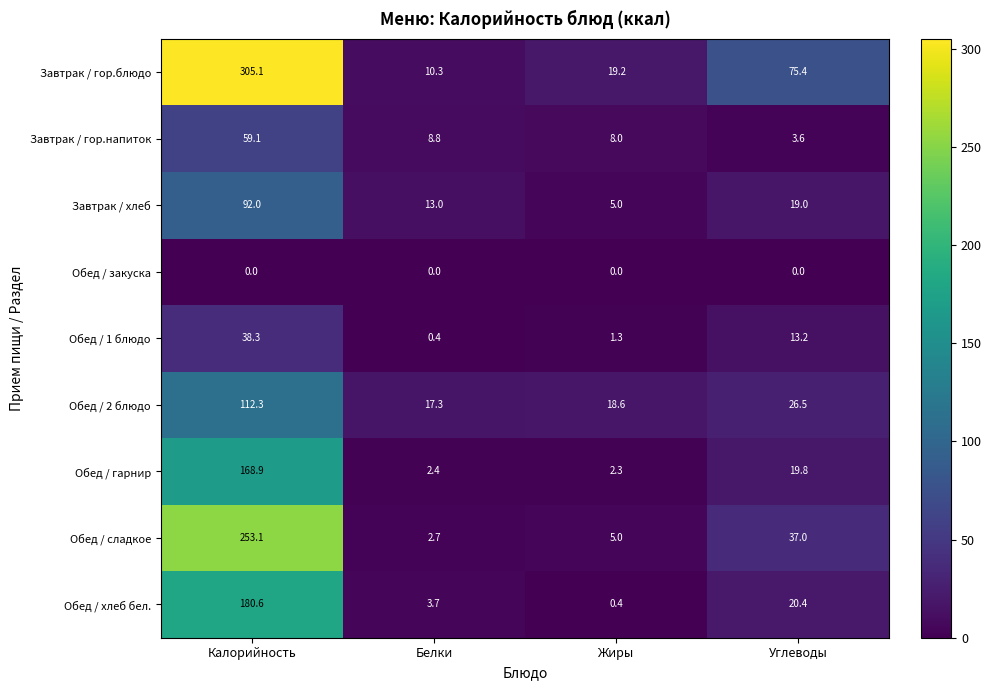

Which series has the largest total across all categories?

Завтрак / гор.блюдо